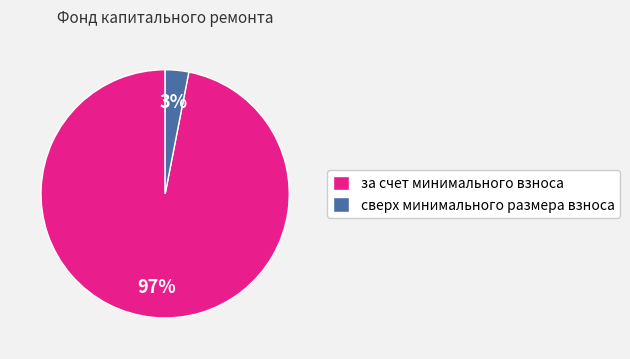

Is за счет минимального взноса the majority of the pie?

Yes